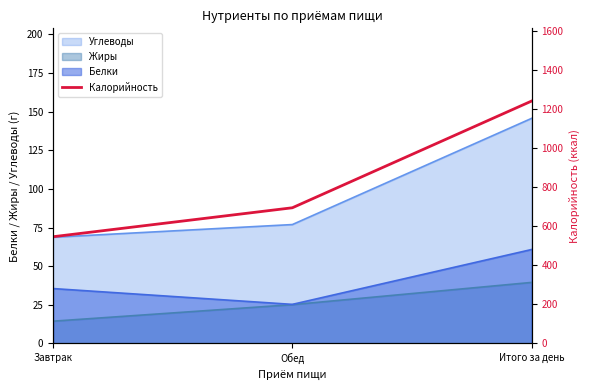

What is the label of the 1st point from the right?

Итого за день